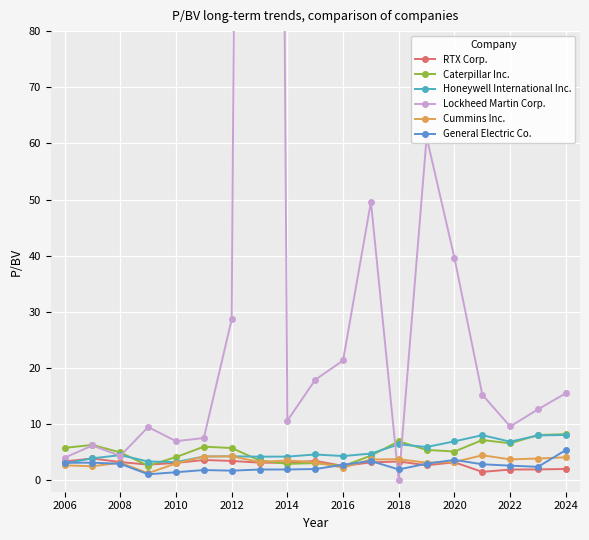

What are all the series names shown in the legend?

RTX Corp., Caterpillar Inc., Honeywell International Inc., Lockheed Martin Corp., Cummins Inc., General Electric Co.